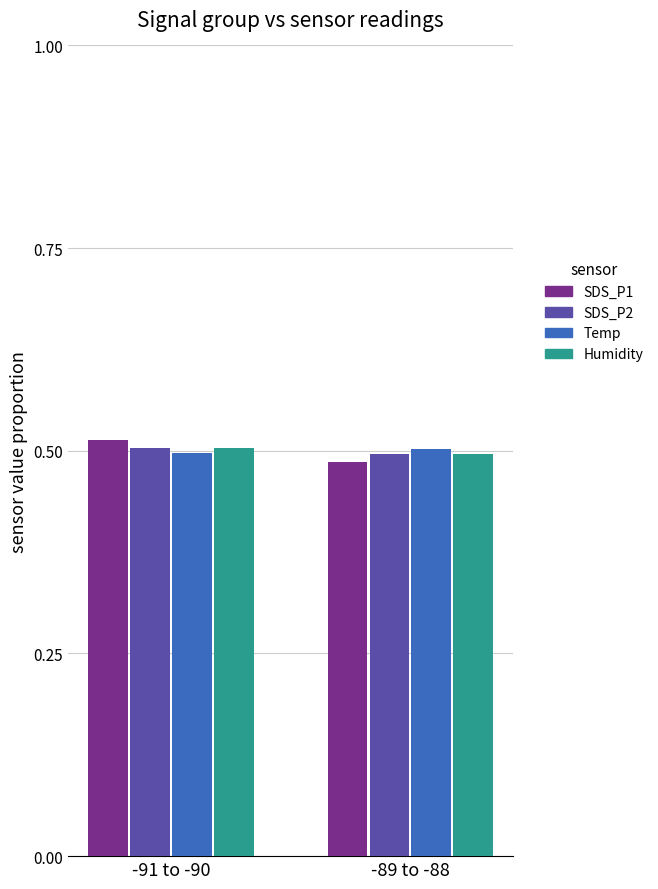

What is the total value across all series at -89 to -88?

2.0